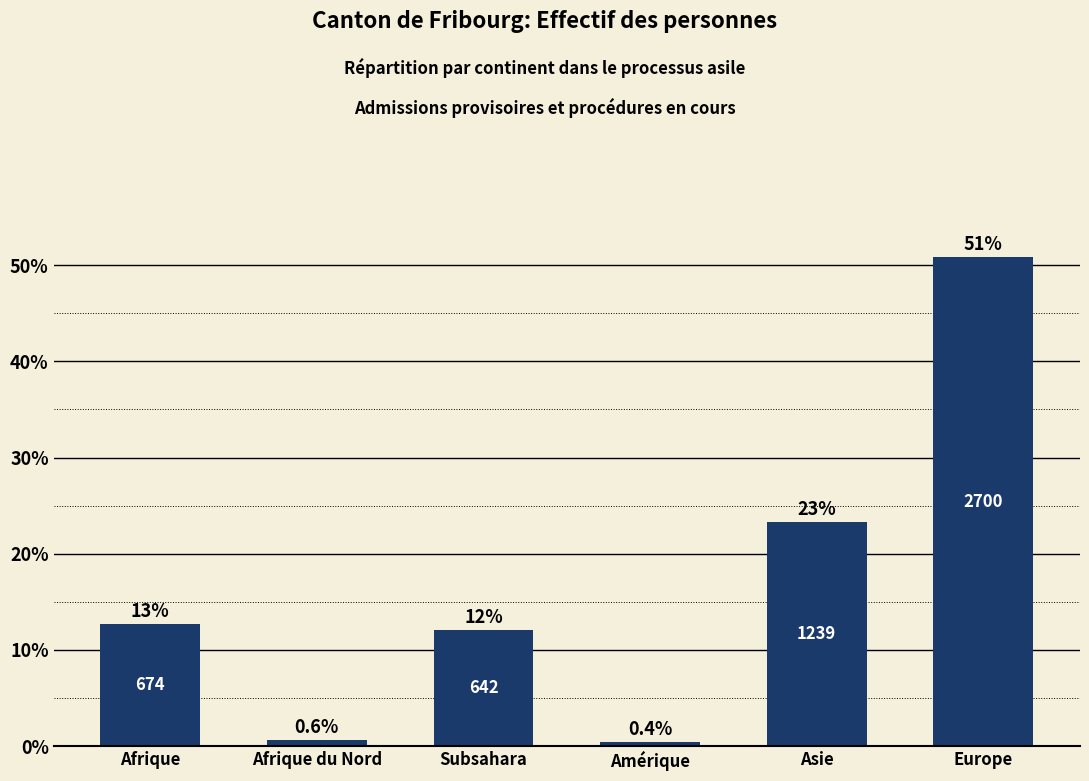

Which has a higher value, Asie or Afrique du Nord?

Asie